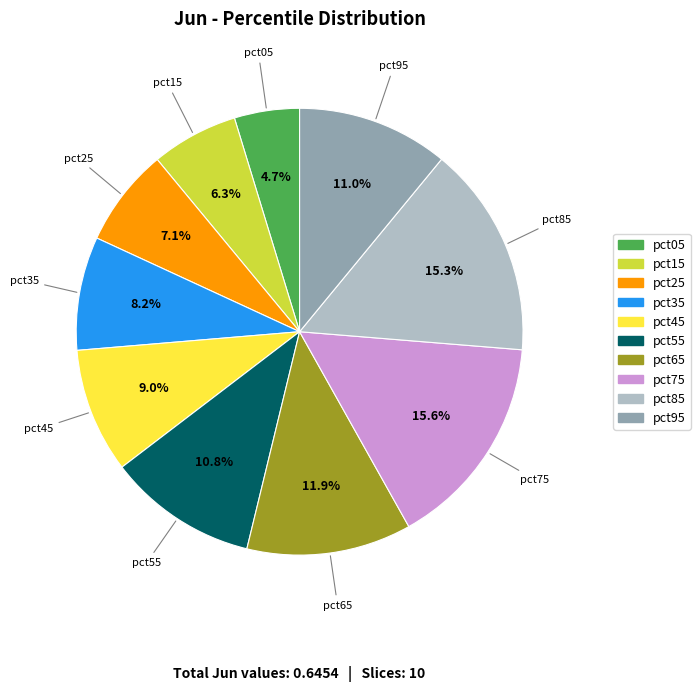

Combined, do pct95 and pct25 account for over 50%?

No